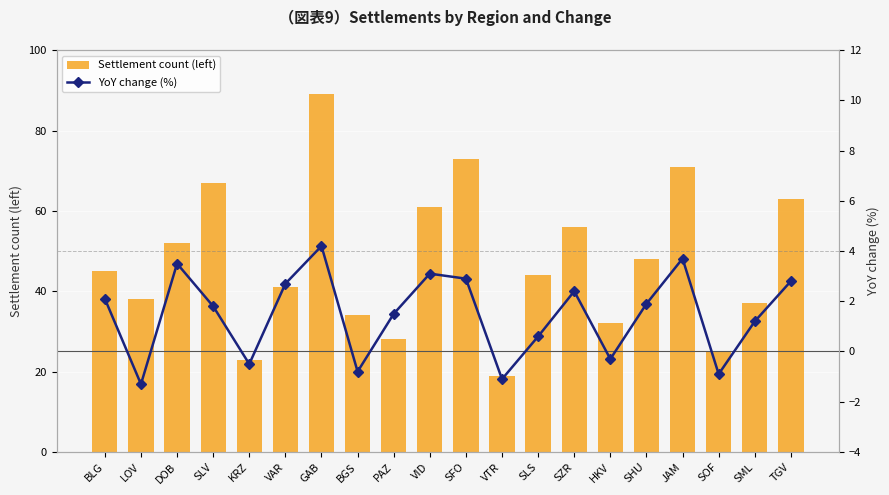

Between BGS and SML, which is larger?

SML